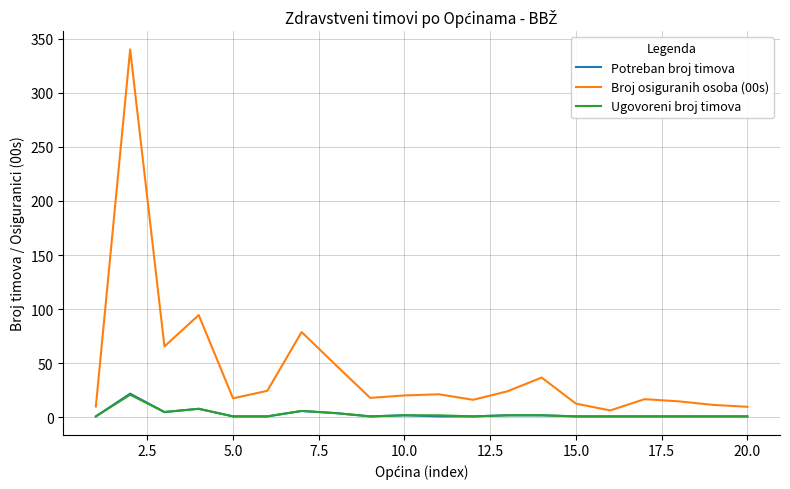

True or false: Broj osiguranih osoba (00s) and Potreban broj timova cross at least once.

False